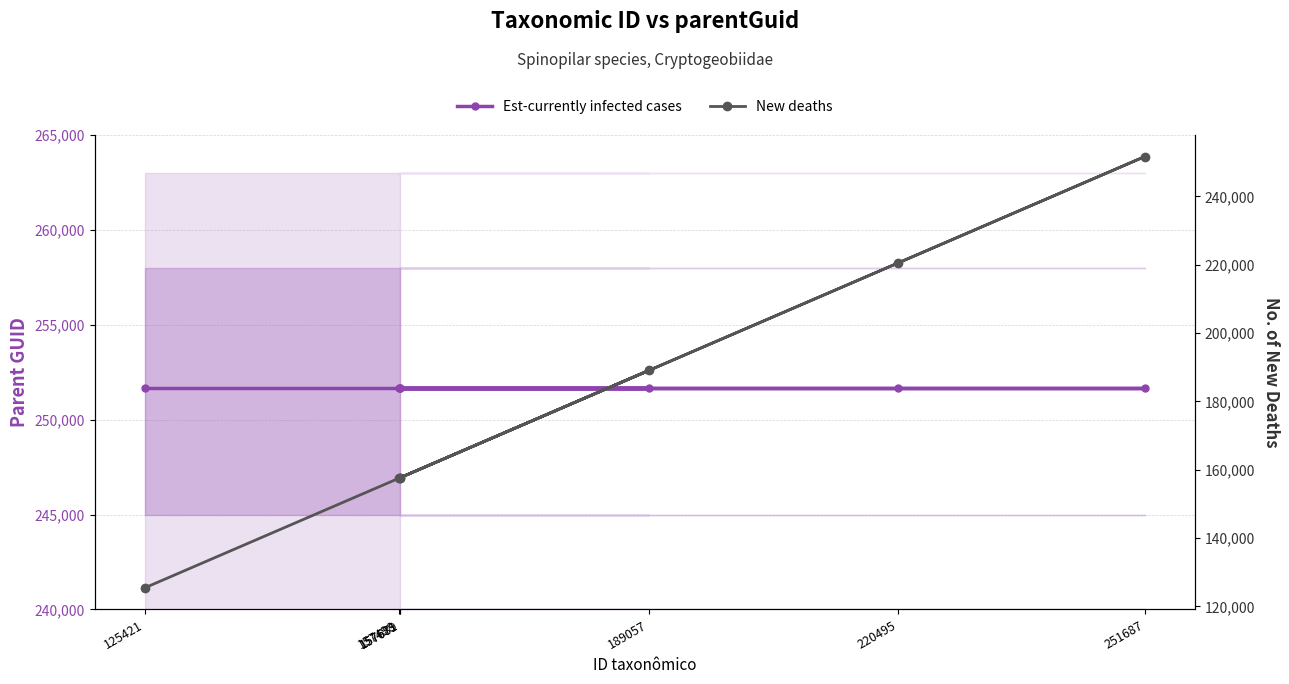

Is it true that Est-currently infected cases equals 251675 at 157681?

True